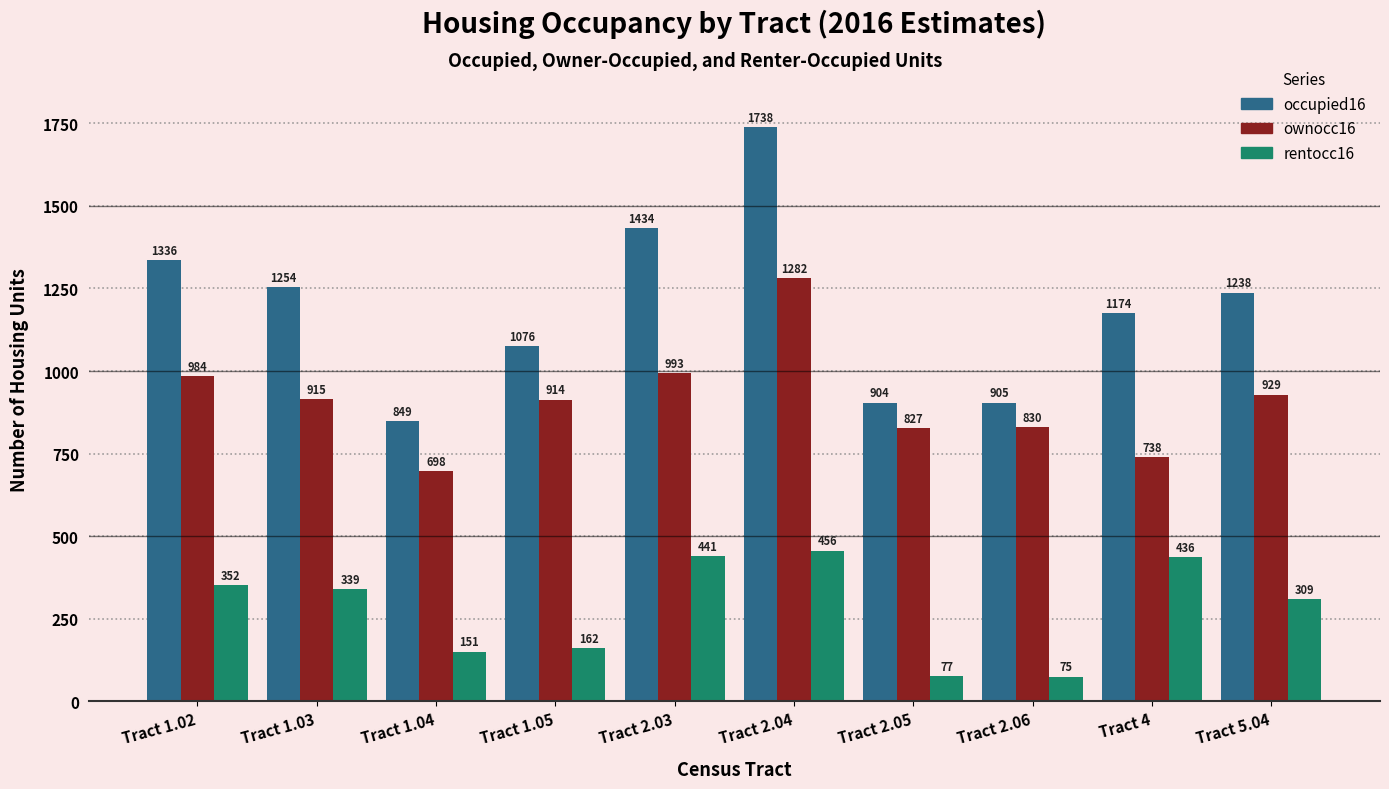

Rank the categories by occupied16 value from lowest to highest.

Tract 1.04, Tract 2.05, Tract 2.06, Tract 1.05, Tract 4, Tract 5.04, Tract 1.03, Tract 1.02, Tract 2.03, Tract 2.04